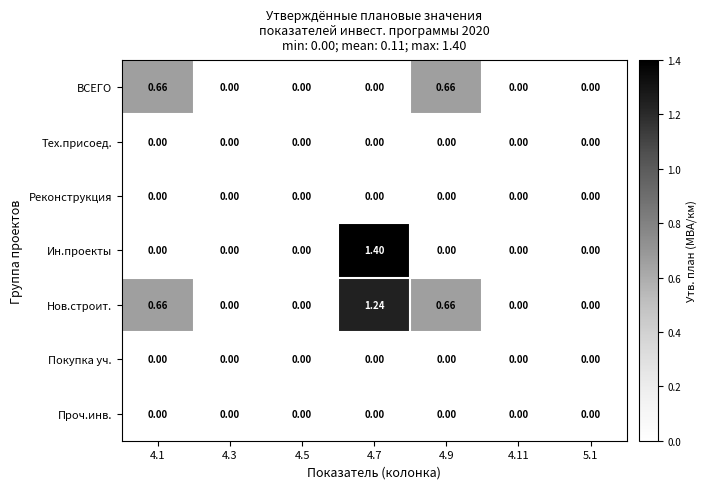

What is the greatest value displayed?

1.4